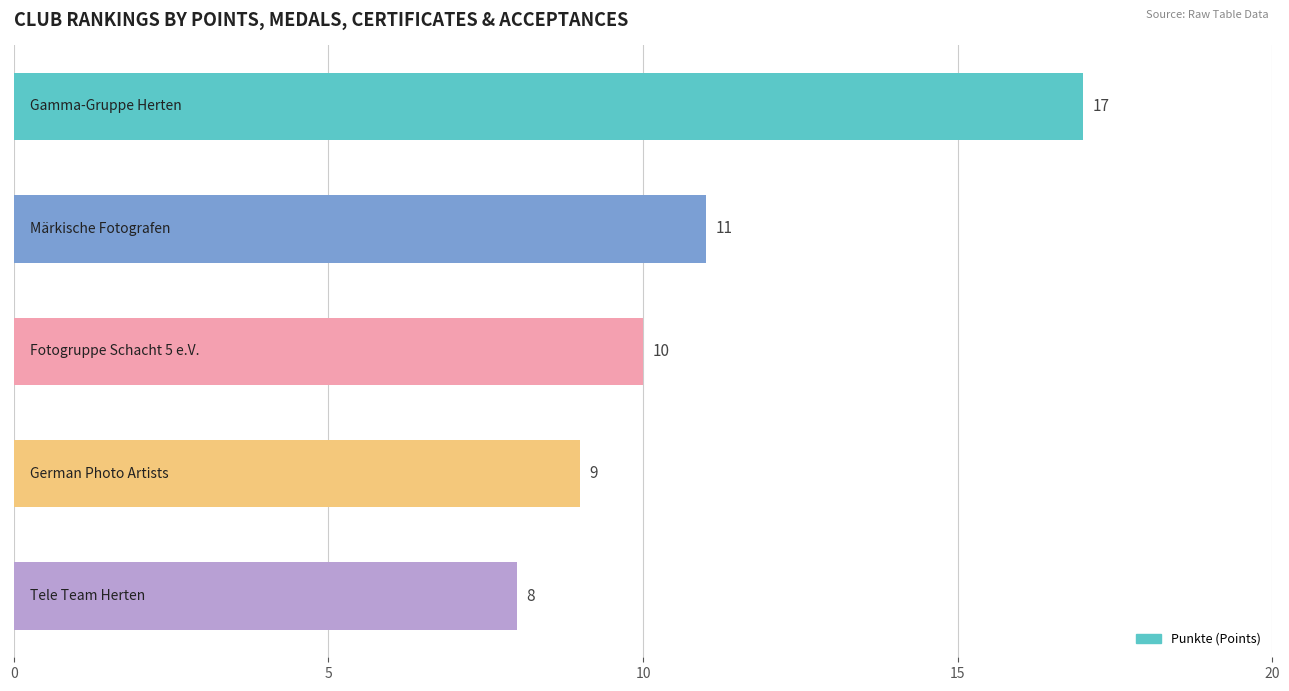

What is the greatest value displayed?

17